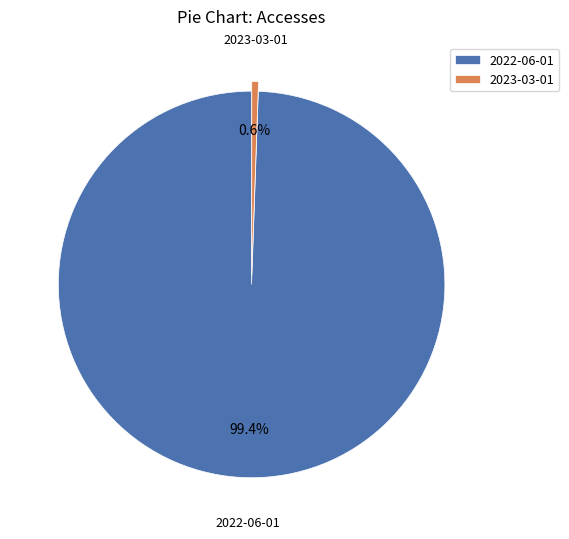

True or false: 2023-03-01 accounts for 1% of the total.

True